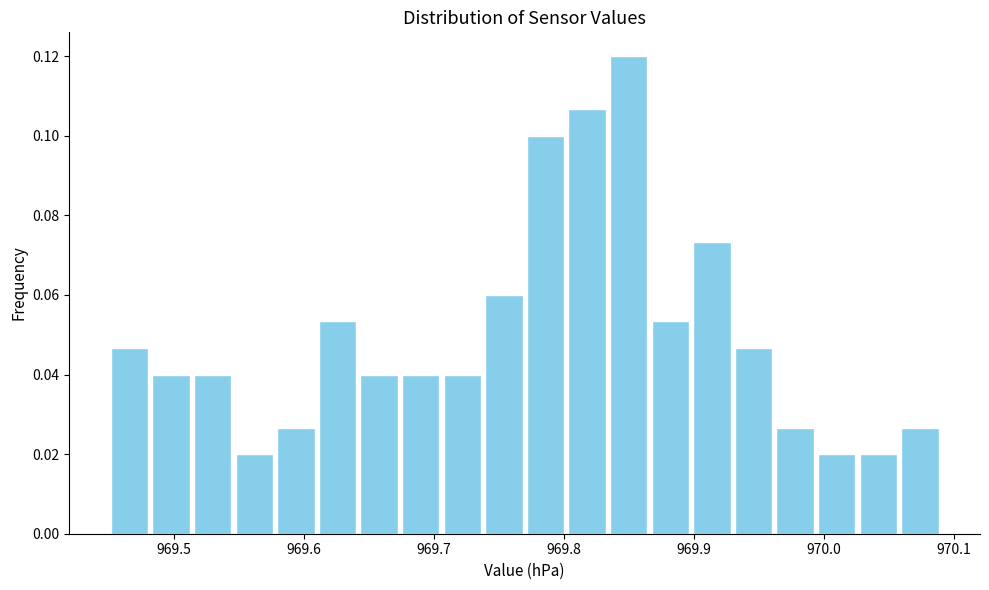

Read against the x-axis, roughly where is the centre of the tallest bar?

969.85